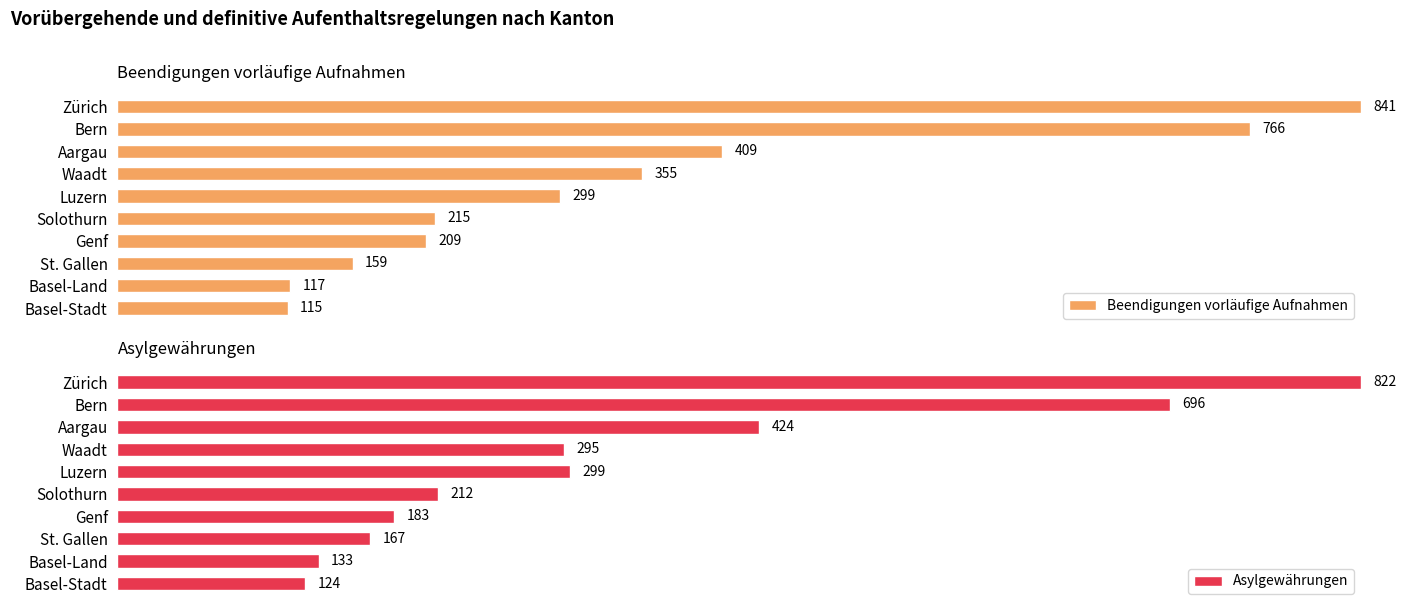

Does the chart contain stacked bars?

No